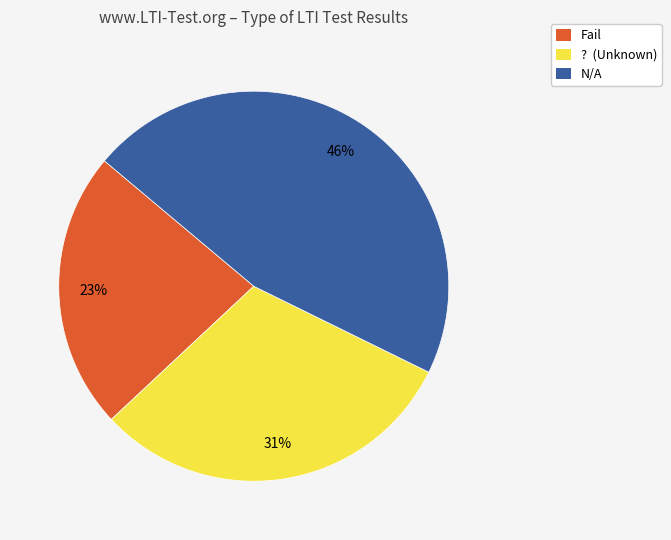

What percentage is the N/A slice, to the nearest percent?

46%